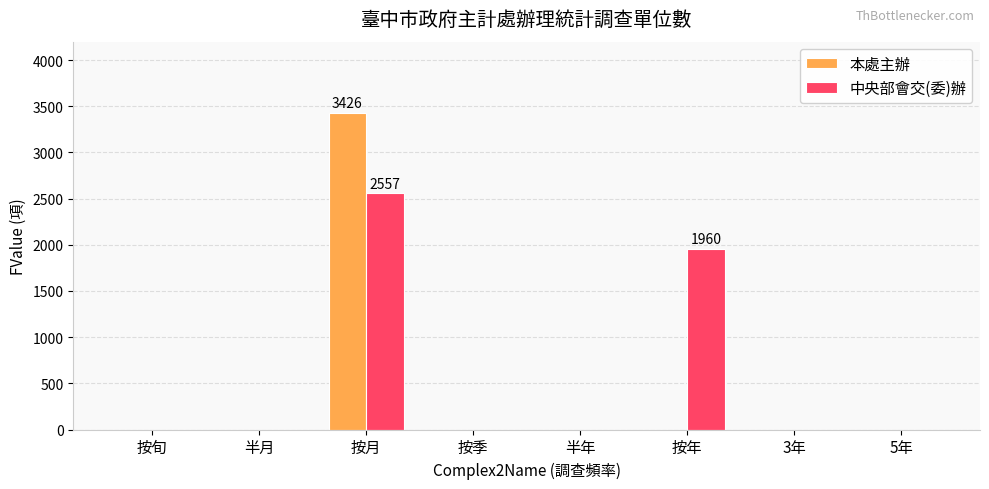

What is the maximum value shown in the chart?

3426